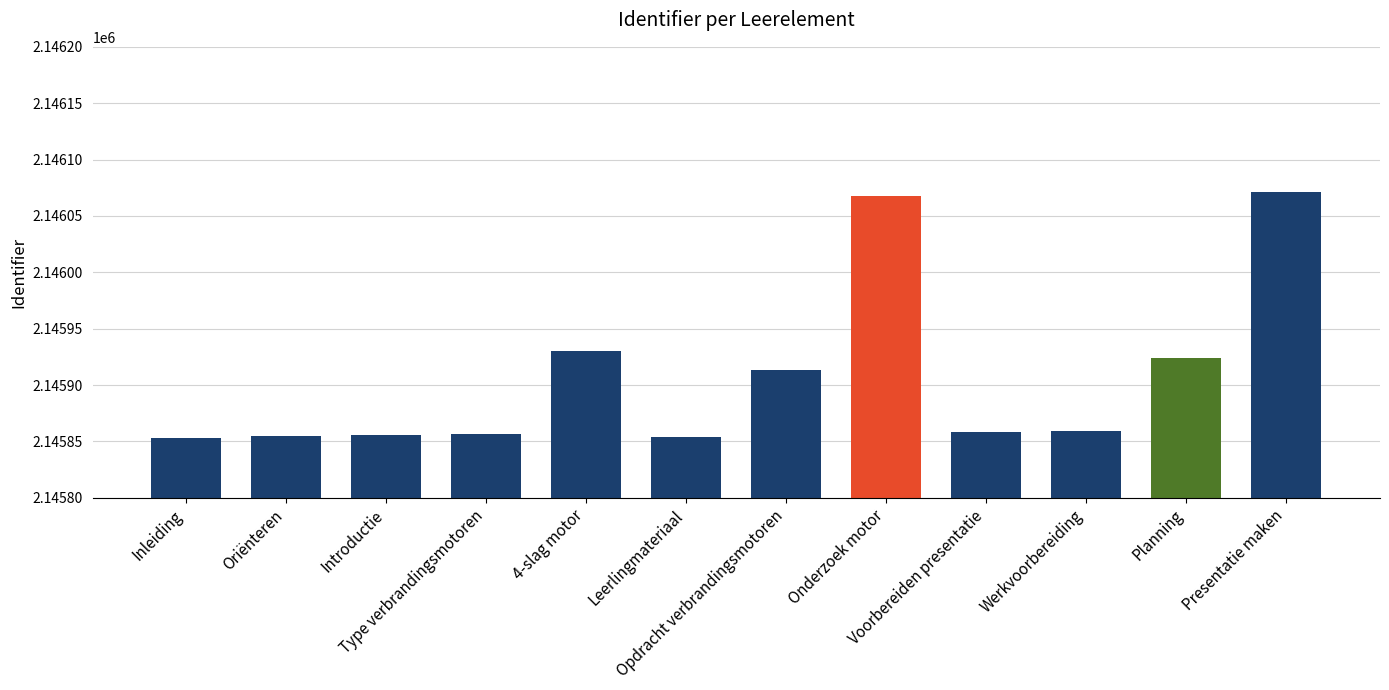

Between Leerlingmateriaal and Presentatie maken, which is larger?

Presentatie maken